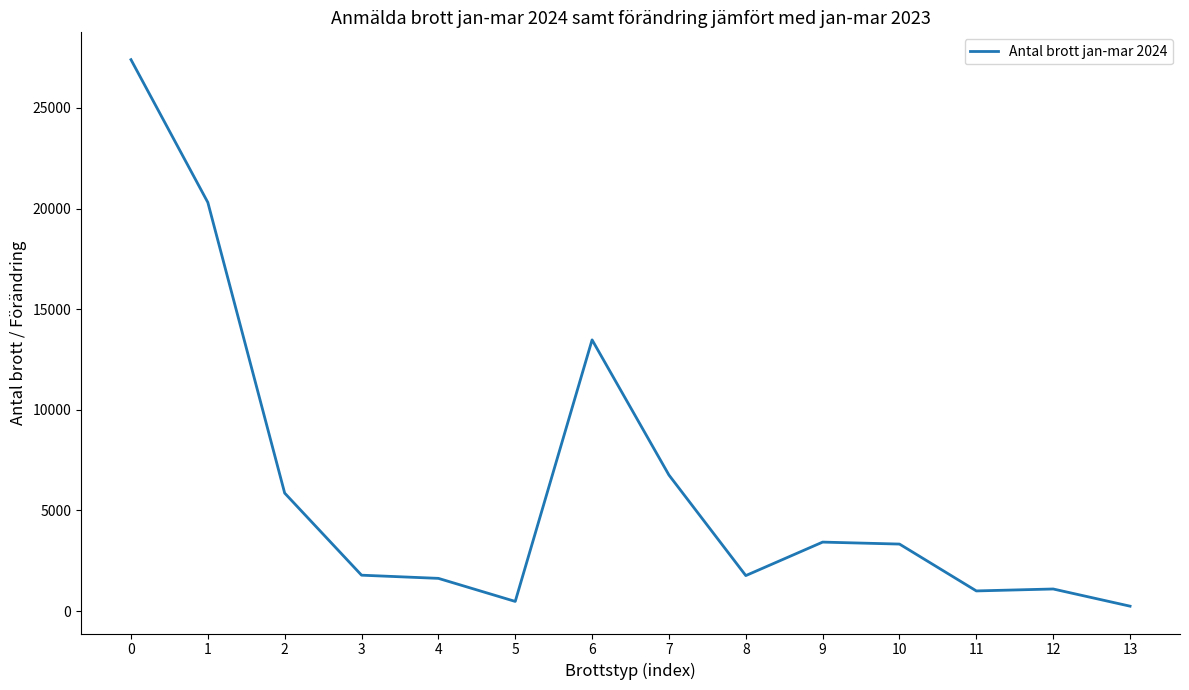

What is the maximum value shown in the chart?

27400